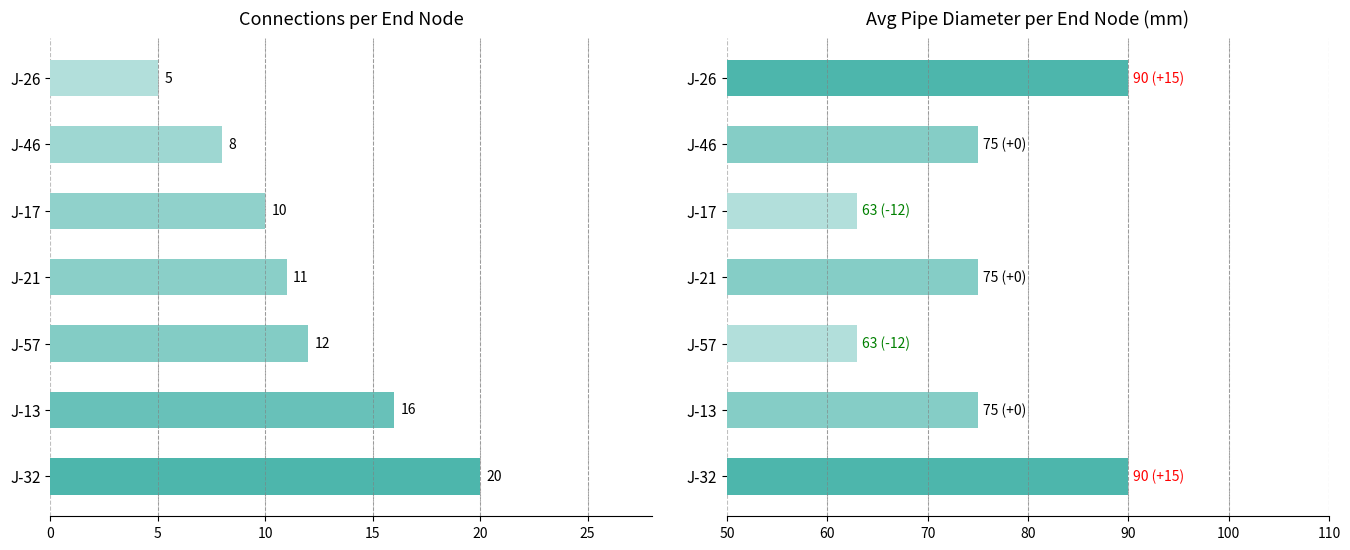

What is the minimum value for Count of connections?

5